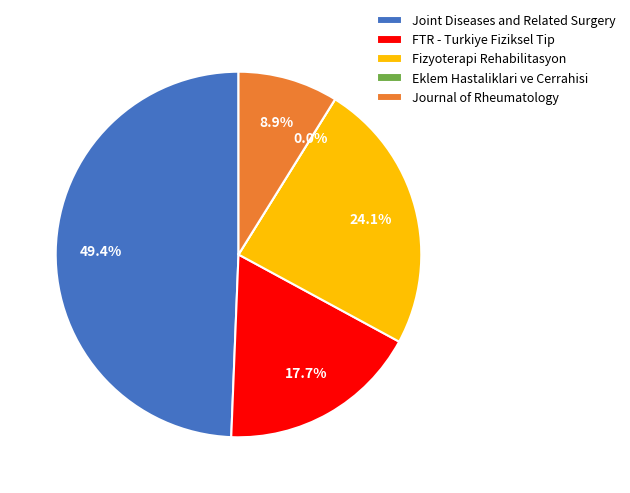

How many segments does this pie chart have?

5